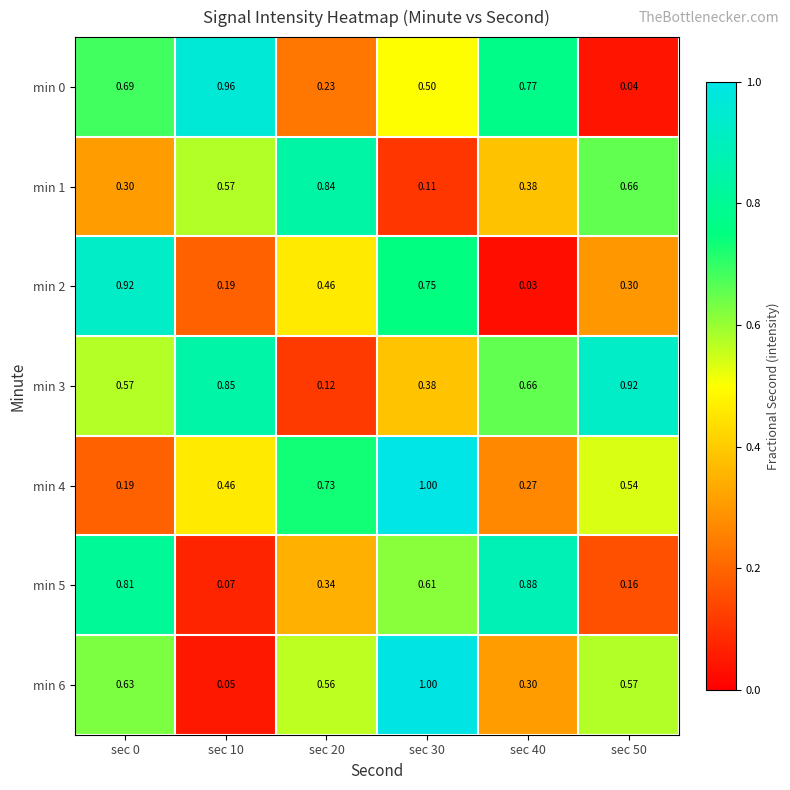

Which series has the widest spread of values?

min 6